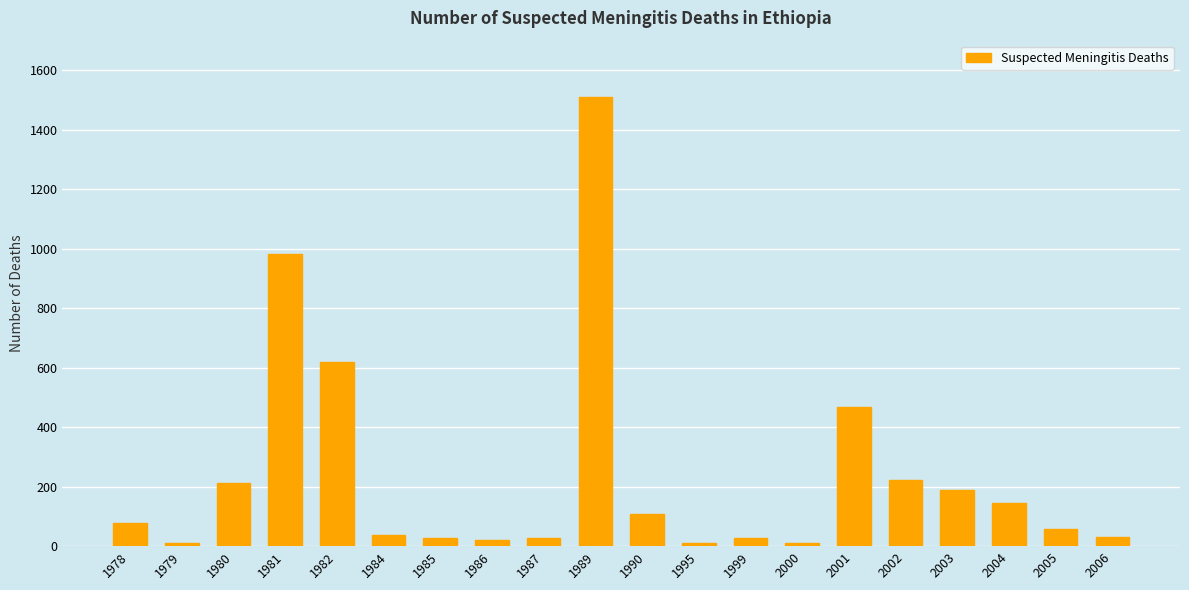

Does the chart contain any negative values?

No